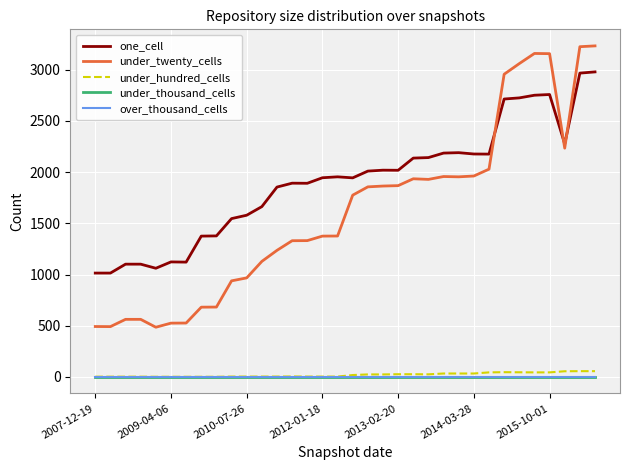

Where is one_cell nearest to the value 1996?

18